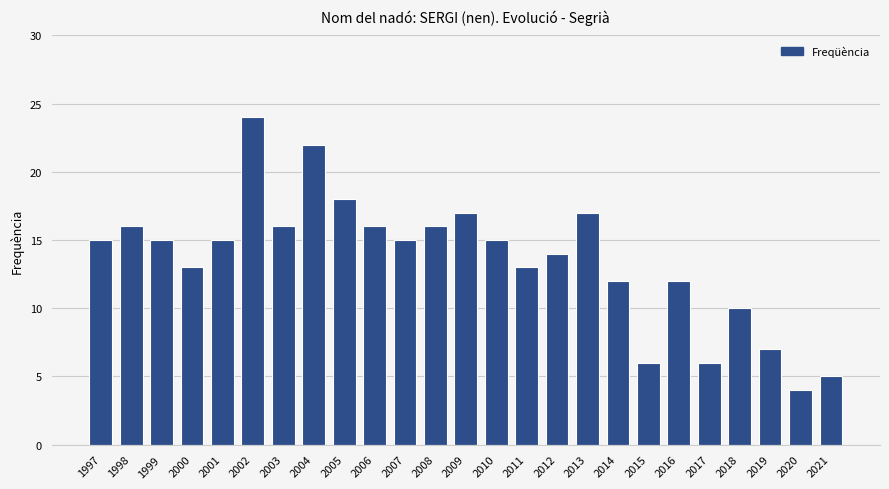

Is it true that the value at 1997 is 15?

True